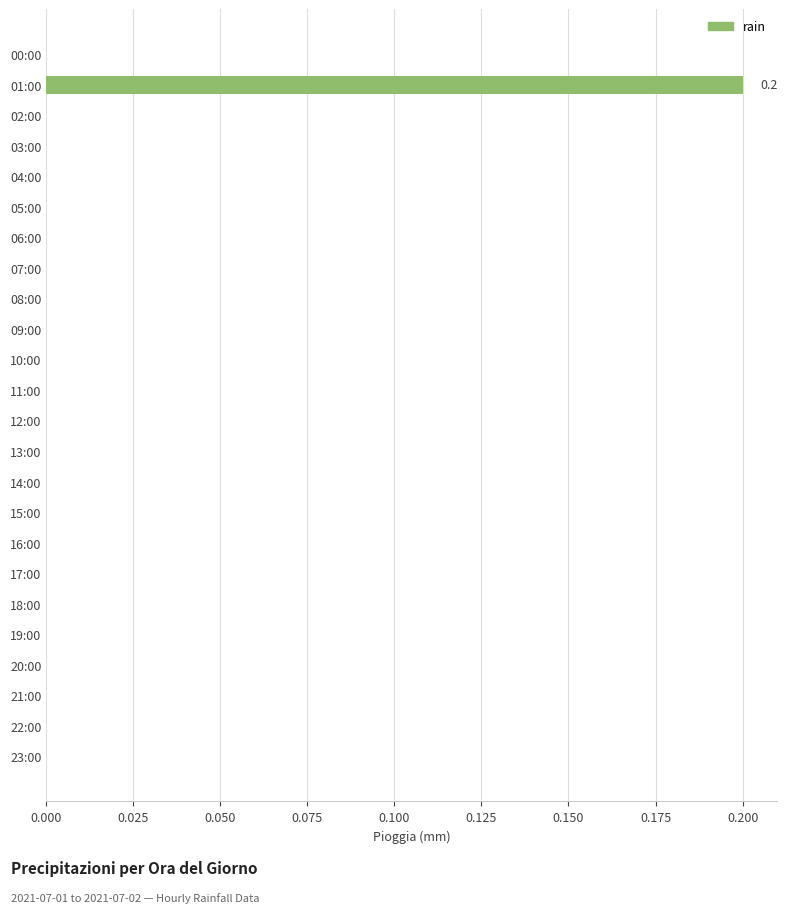

At which category does the chart reach its peak across all series?

01:00